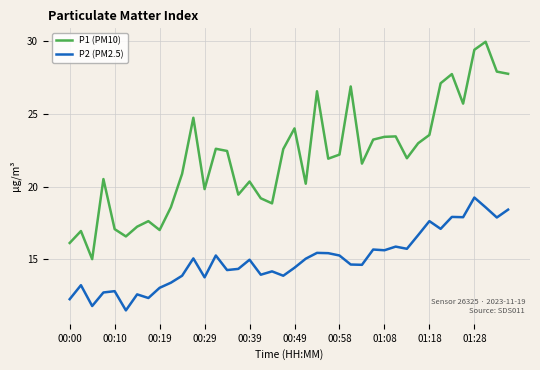

Rank the series by their maximum value, from highest to lowest.

P1 (PM10), P2 (PM2.5)